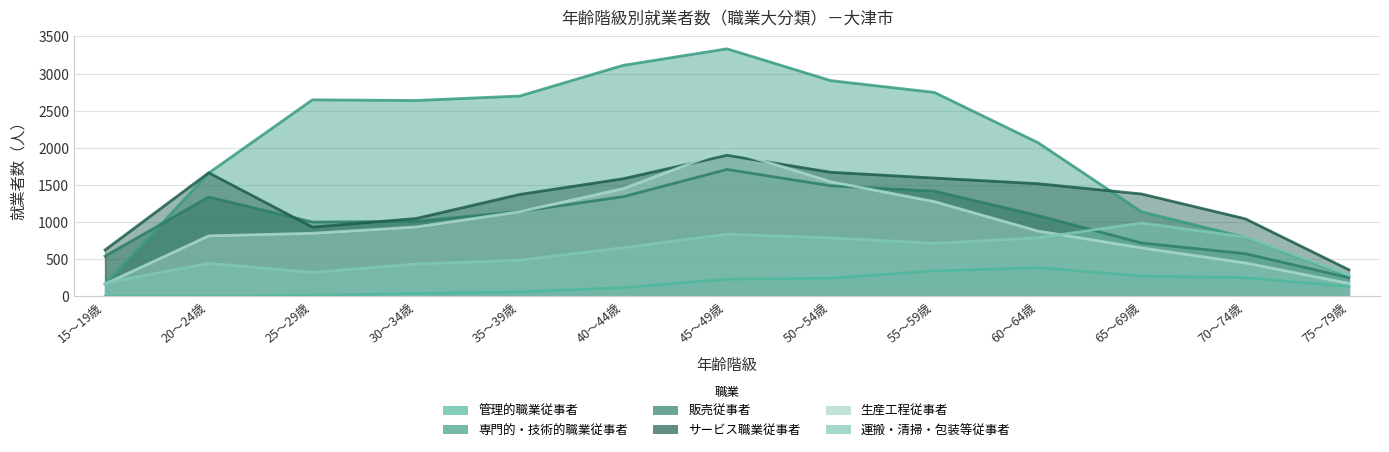

What is the value of the サービス職業従事者 point at the 1st from the left?

624